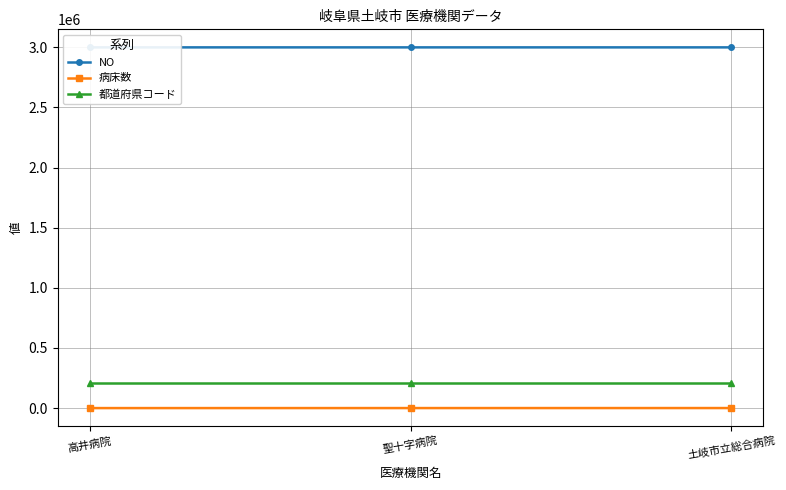

Rank the categories by 都道府県コード value from highest to lowest.

高井病院, 聖十字病院, 土岐市立総合病院